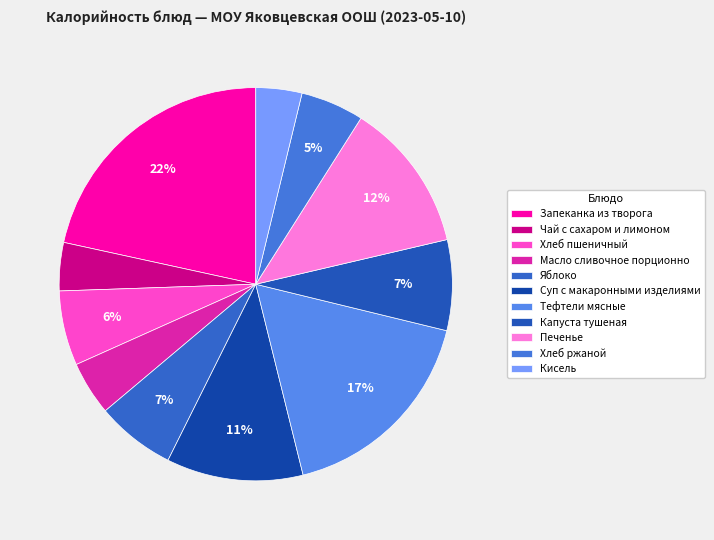

How many segments does this pie chart have?

11